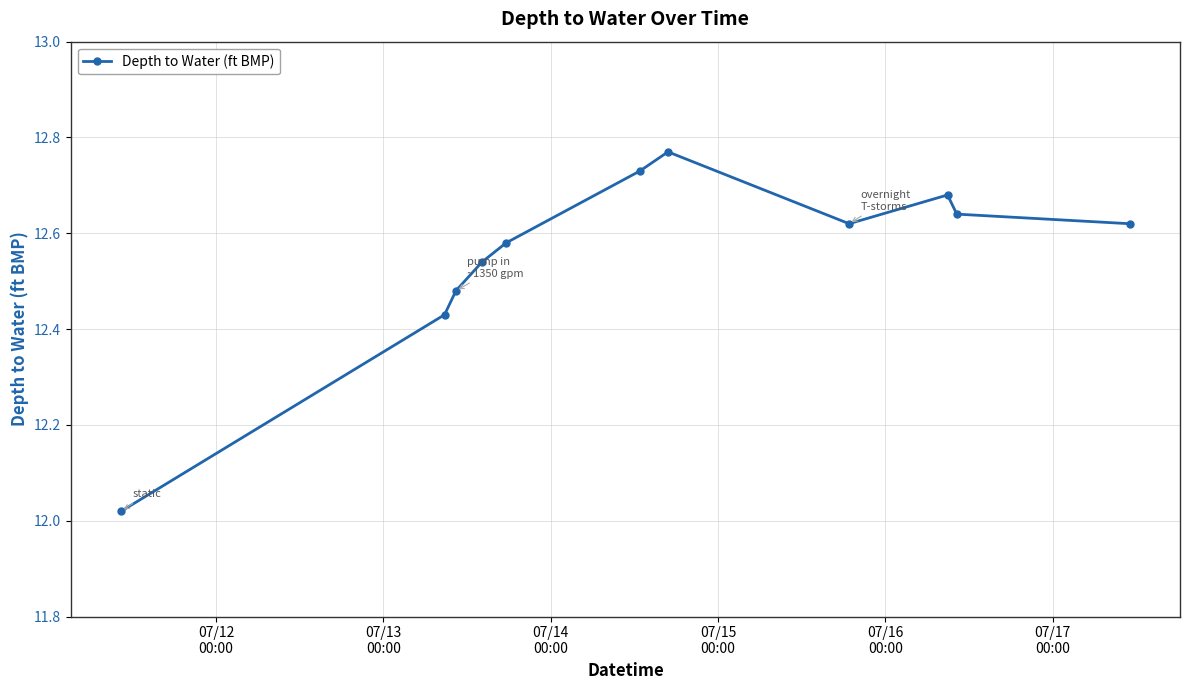

What is the sum of all values?

138.1